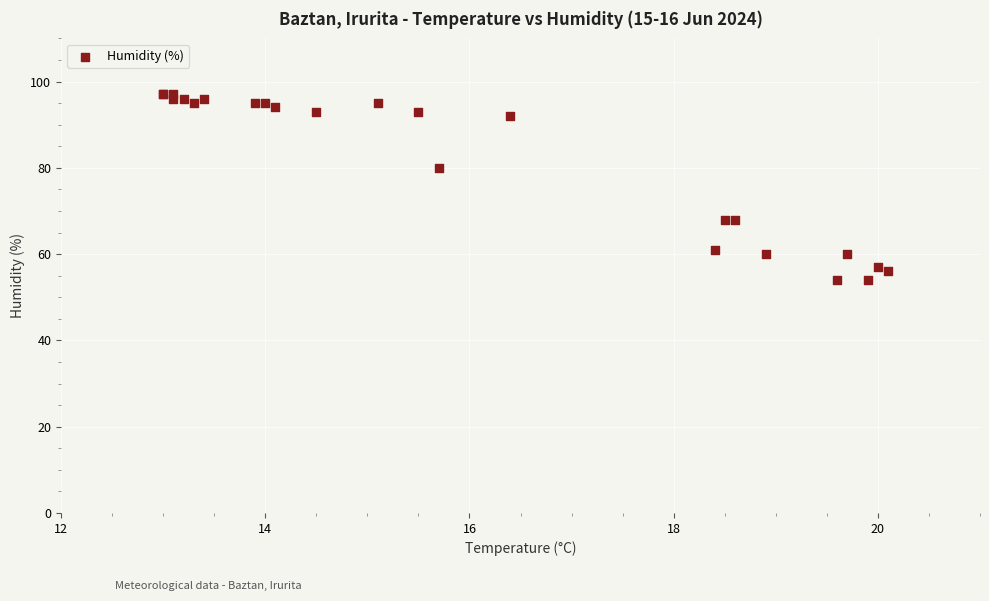

What Y value in the scatter plot is closest to 75?

80